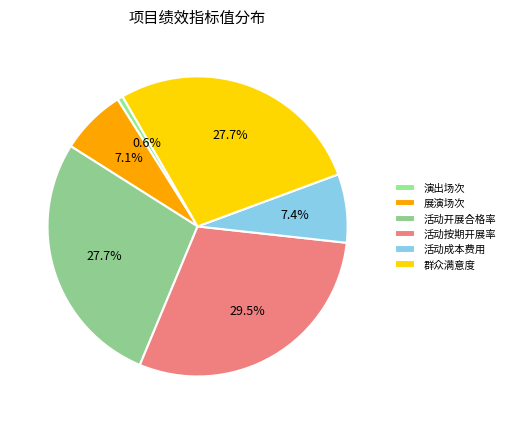

The 活动开展合格率 slice represents 28% of the pie. True or false?

True